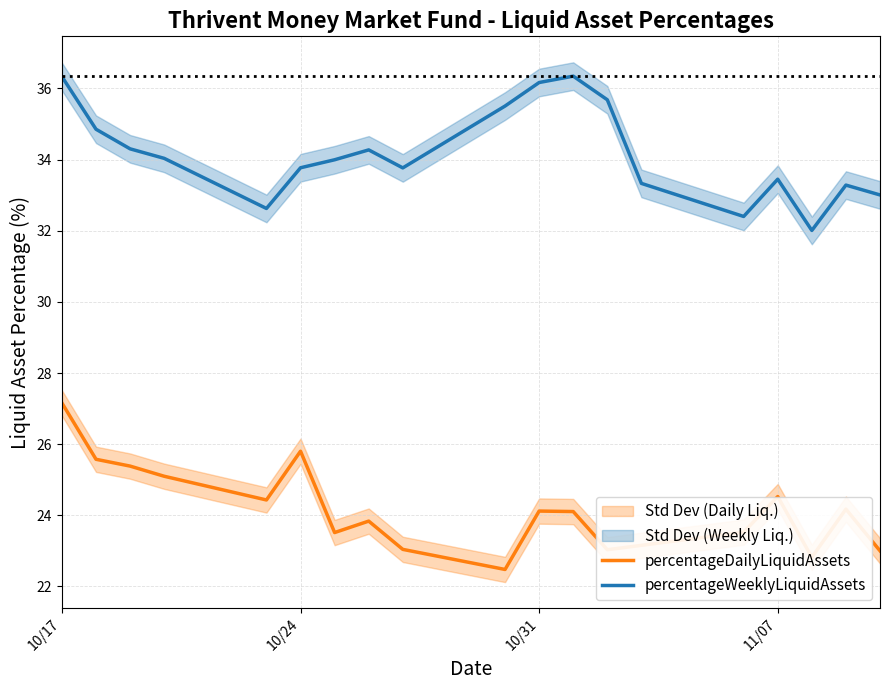

How many lines are shown in the chart?

2